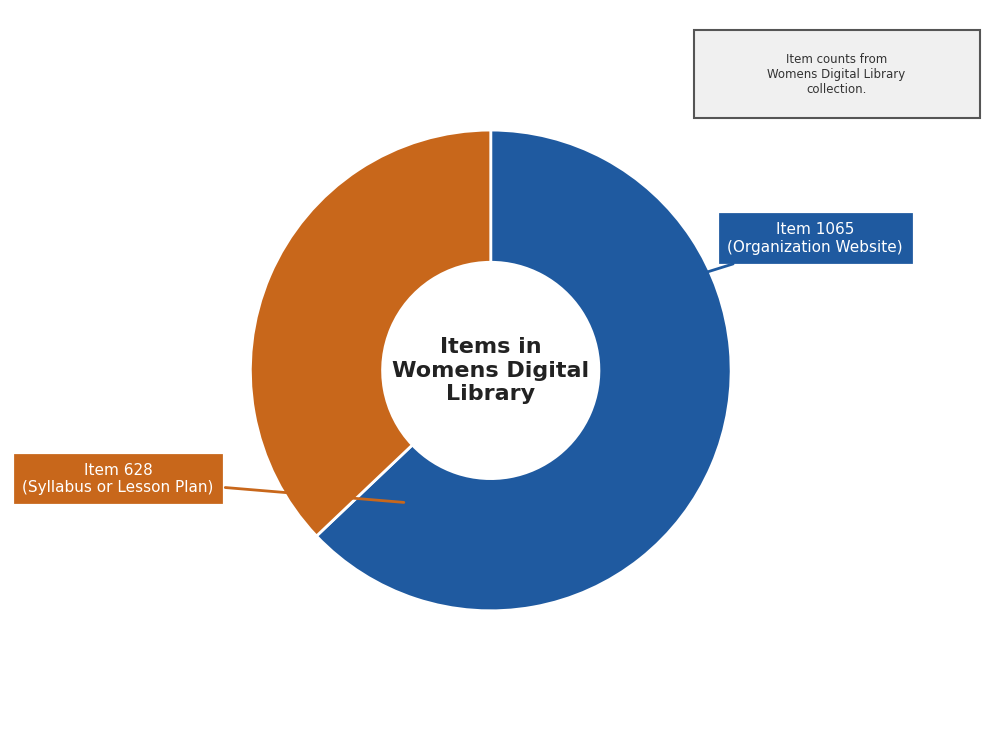

Approximately how many times larger is the value at Item 628 compared to Item 1065?

0.6